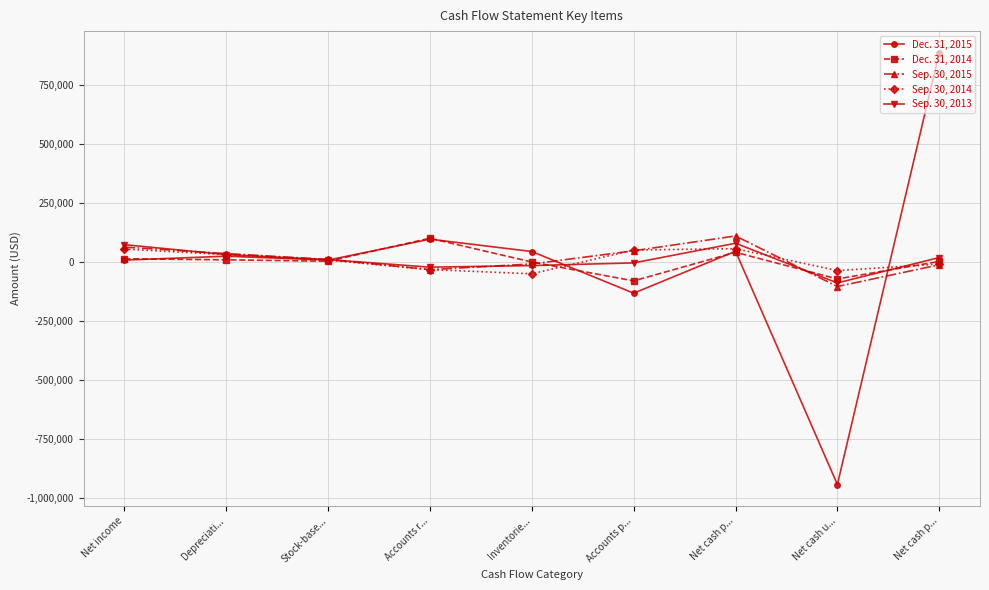

Reading left to right, transcribe all the data shown in this chart.

Dec. 31, 2015: 7118	23671	7179	95715	43514	-132967	44675	-943080	885305
Dec. 31, 2014: 12907	8257	2348	99643	-861	-80864	40189	-72769	1558
Sep. 30, 2015: 62277	34862	9936	-33251	-9203	46498	109340	-104714	-12707
Sep. 30, 2014: 53846	30294	7422	-32984	-50846	49855	55497	-37316	-9798
Sep. 30, 2013: 72607	30415	9266	-22790	-16033	-4703	78493	-89491	18013